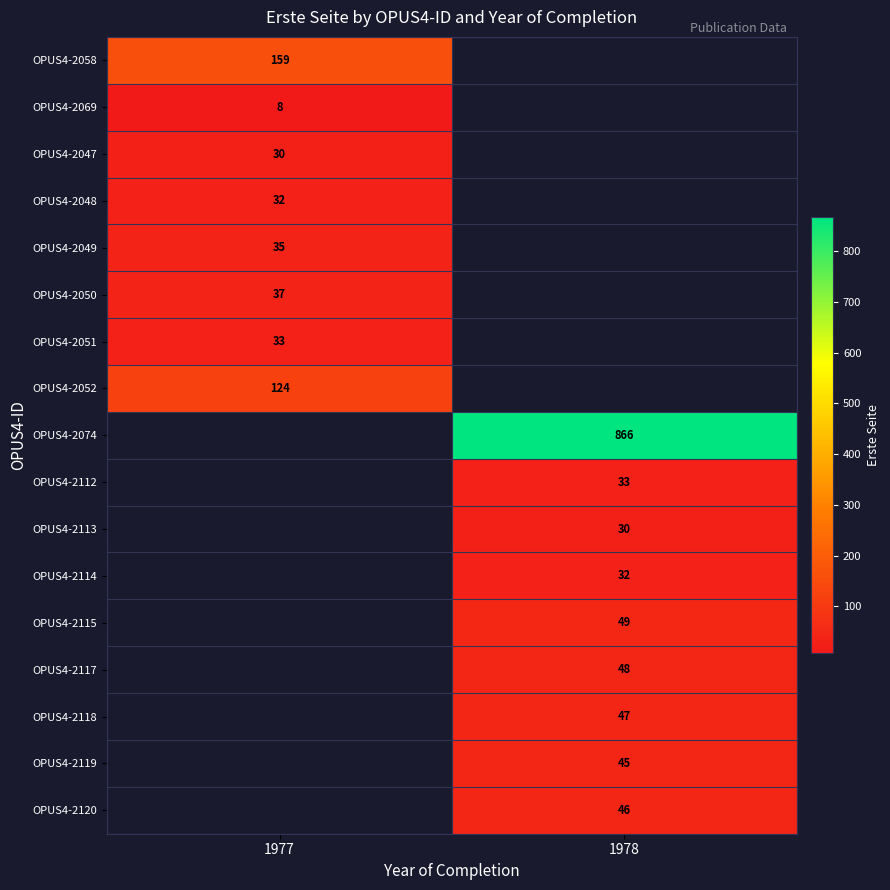

Which has a higher value, 1978 or 1977?

1977